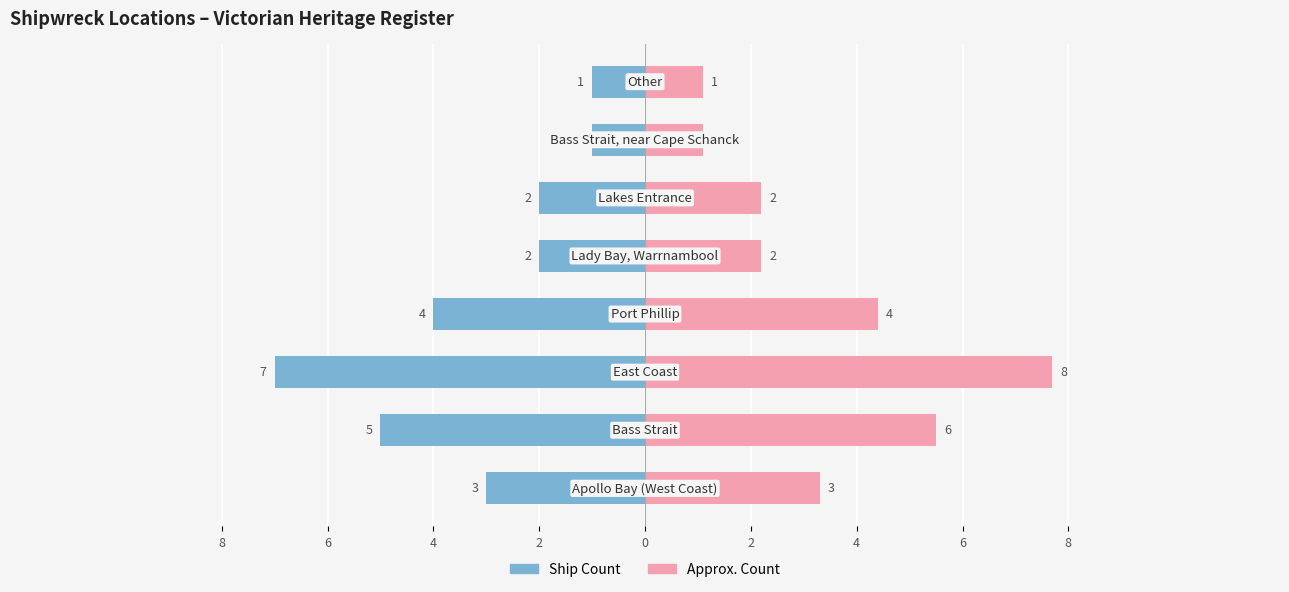

How many bars are there in total?

16